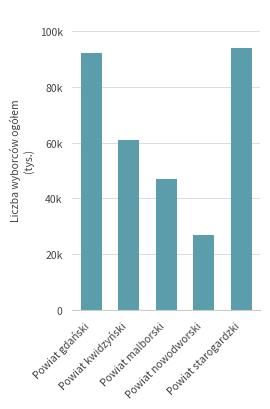

Are the bars horizontal?

No